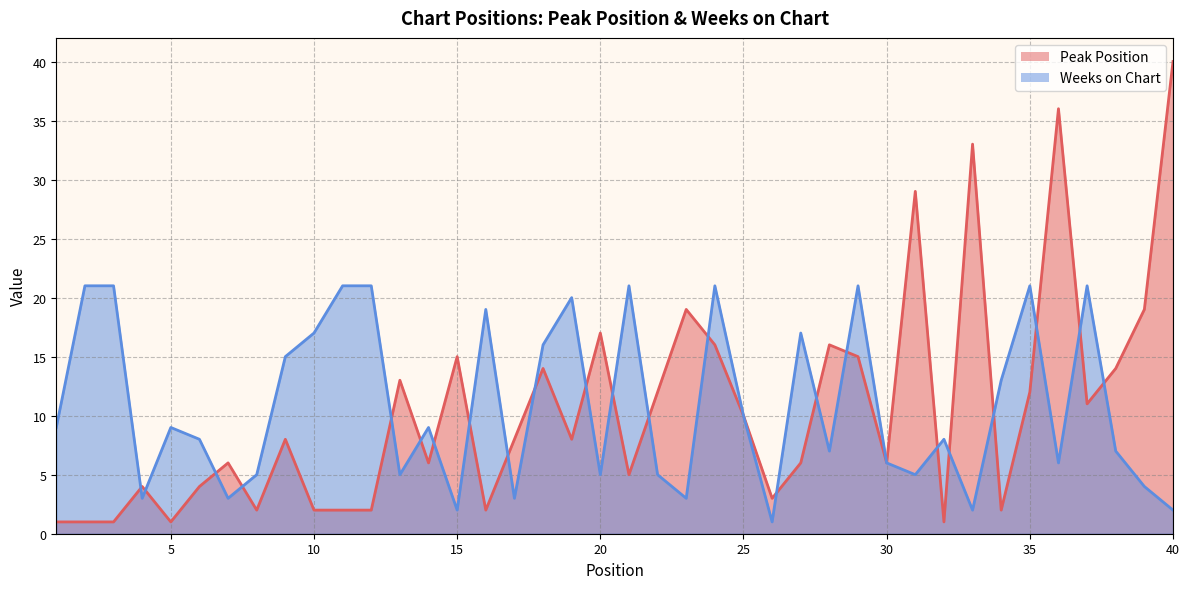

How many intersections are there between Weeks on Chart and Peak Position?

23